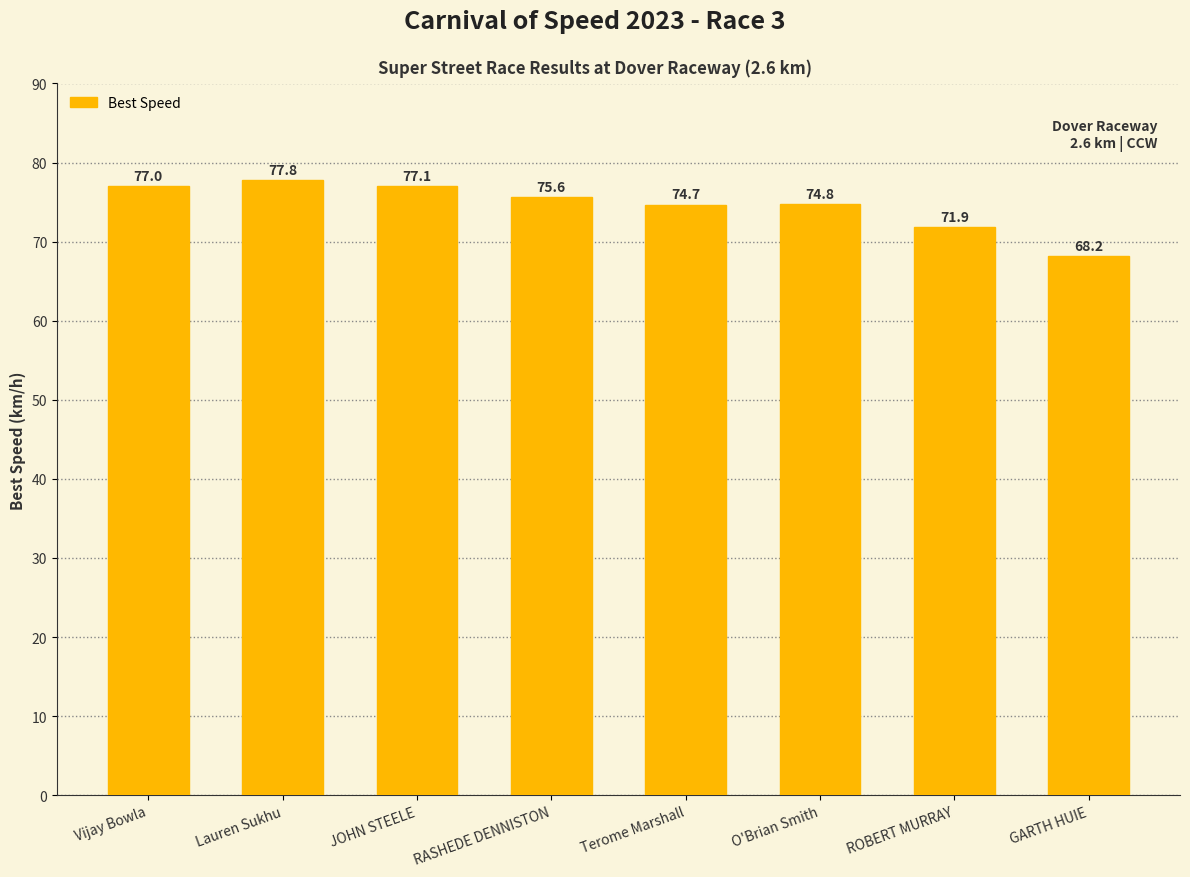

True or false: the data shows 138.1 at Vijay Bowla.

False